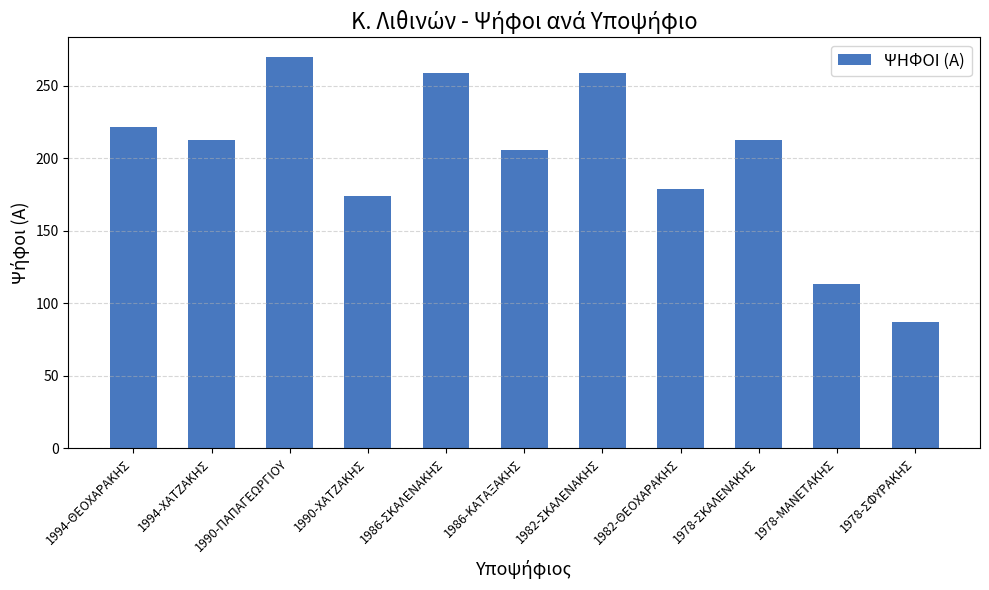

How many series are shown in this chart?

1